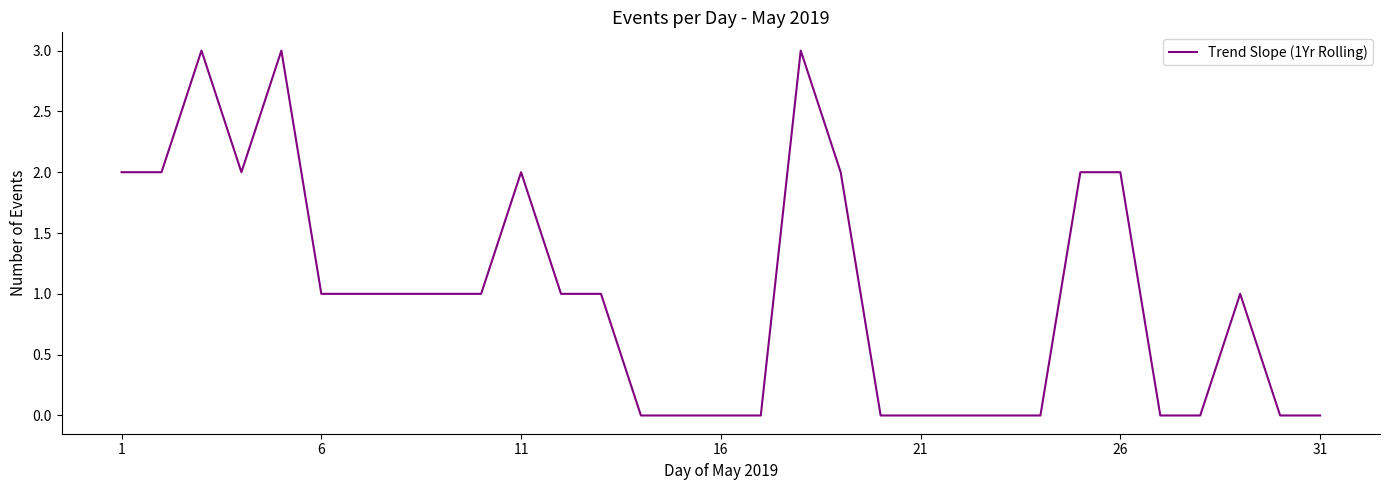

True or false: there are more than 0 points higher than both neighbors.

True